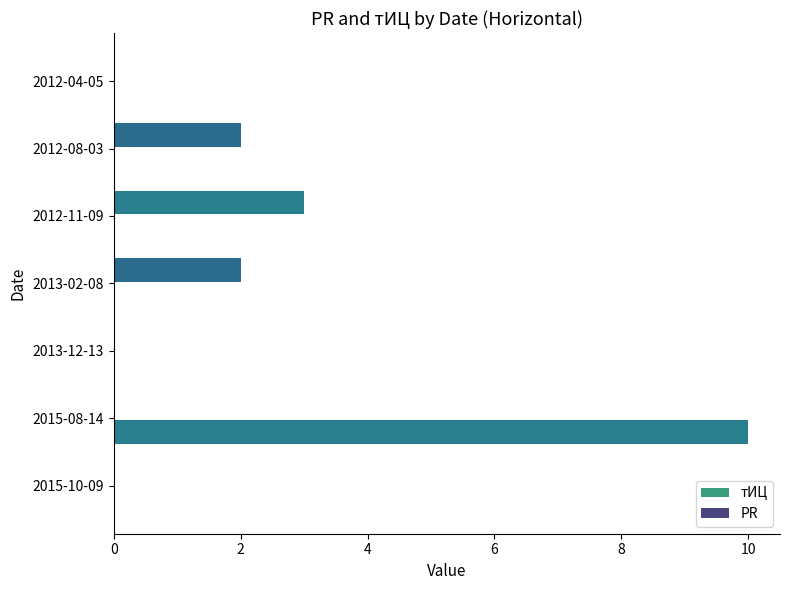

How many distinct data groups are displayed?

2